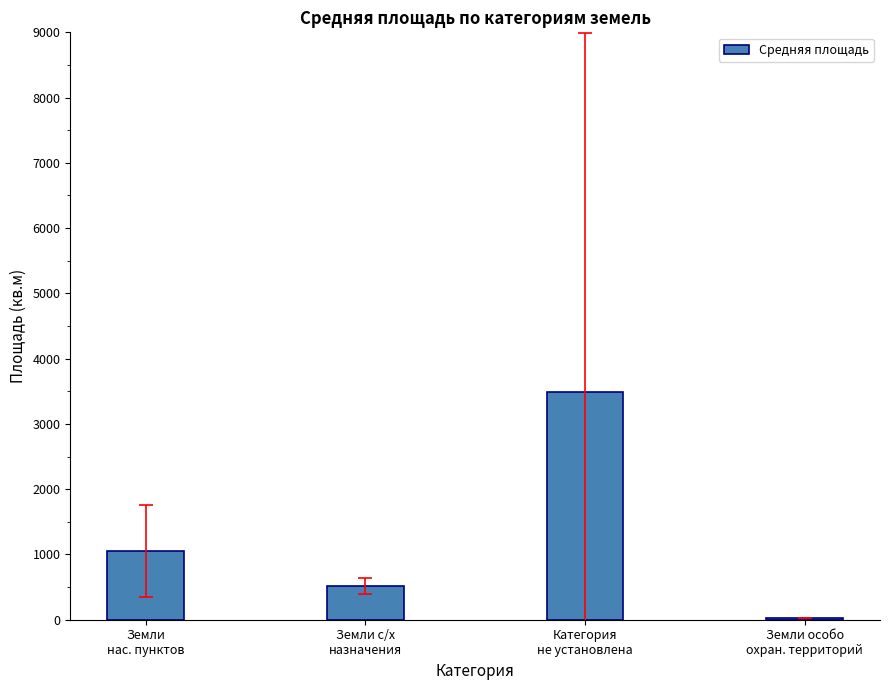

What is the ratio of the value at Земли
нас. пунктов to the value at Земли особо
охран. территорий?

50.0